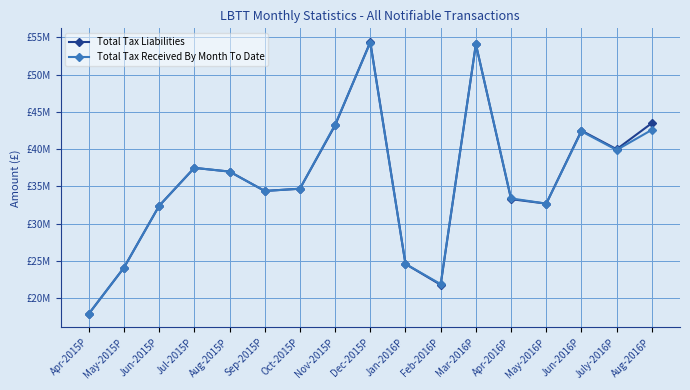

Reading right to left, what are all the values shown in this chart?

Total Tax Liabilities: Aug-2016P=43500000	July-2016P=40000000	Jun-2016P=42500000	May-2016P=32700000	Apr-2016P=33300000	Mar-2016P=54100000	Feb-2016P=21800000	Jan-2016P=24600000	Dec-2015P=54400000	Nov-2015P=43200000	Oct-2015P=34700000	Sep-2015P=34400000	Aug-2015P=37000000	Jul-2015P=37500000	Jun-2015P=32400000	May-2015P=24100000	Apr-2015P=17900000
Total Tax Received By Month To Date: Aug-2016P=42600000	July-2016P=39900000	Jun-2016P=42400000	May-2016P=32700000	Apr-2016P=33400000	Mar-2016P=54100000	Feb-2016P=21900000	Jan-2016P=24600000	Dec-2015P=54300000	Nov-2015P=43300000	Oct-2015P=34700000	Sep-2015P=34400000	Aug-2015P=37000000	Jul-2015P=37500000	Jun-2015P=32400000	May-2015P=24100000	Apr-2015P=17900000